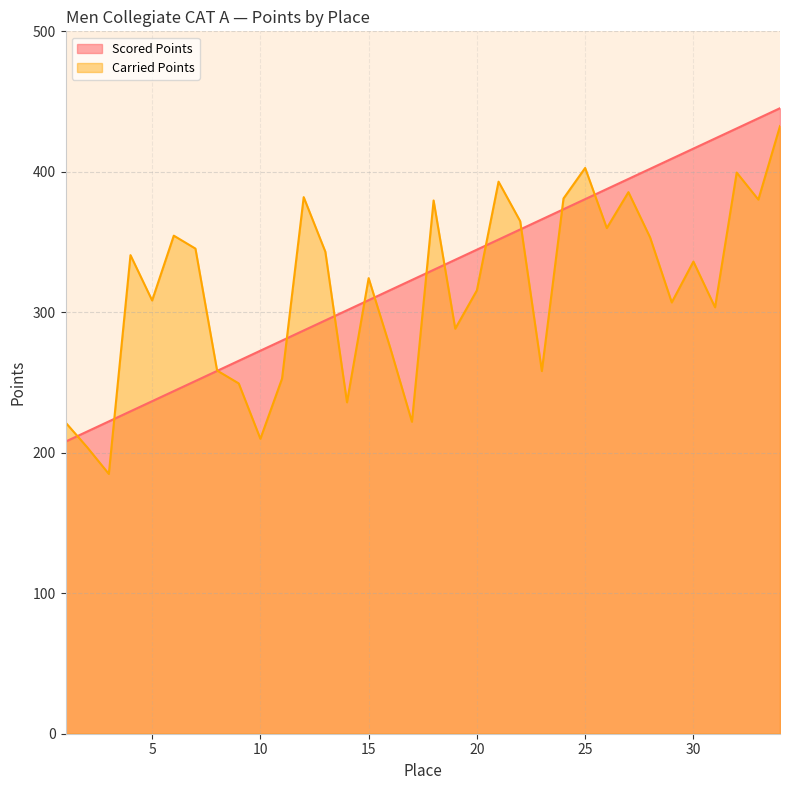

What is the sum of the Carried Points values at 11 and 2?

456.7